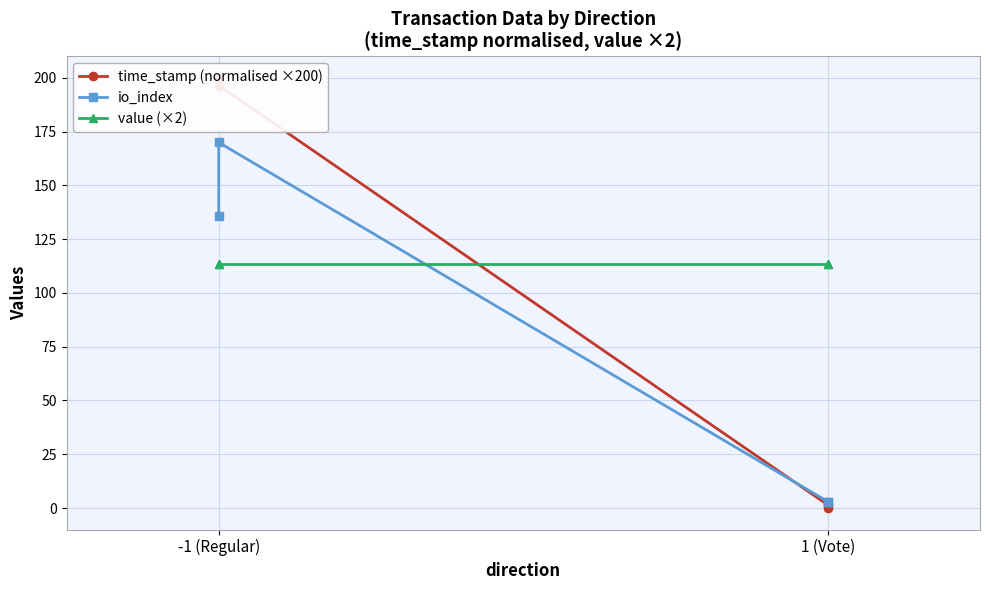

What is the highest value of the io_index series?

170.0